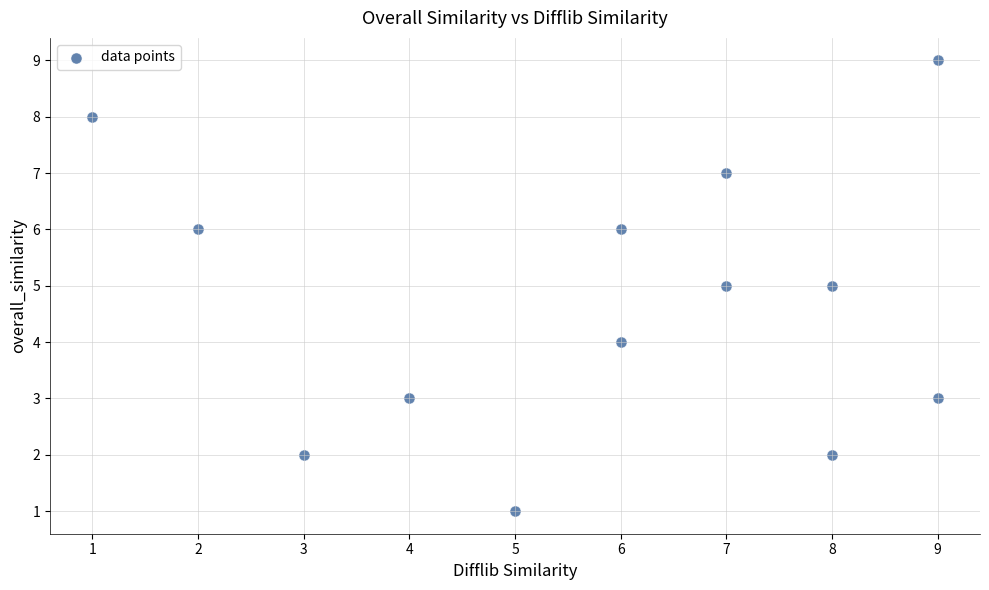

What is the range of Y values (max minus min)?

8